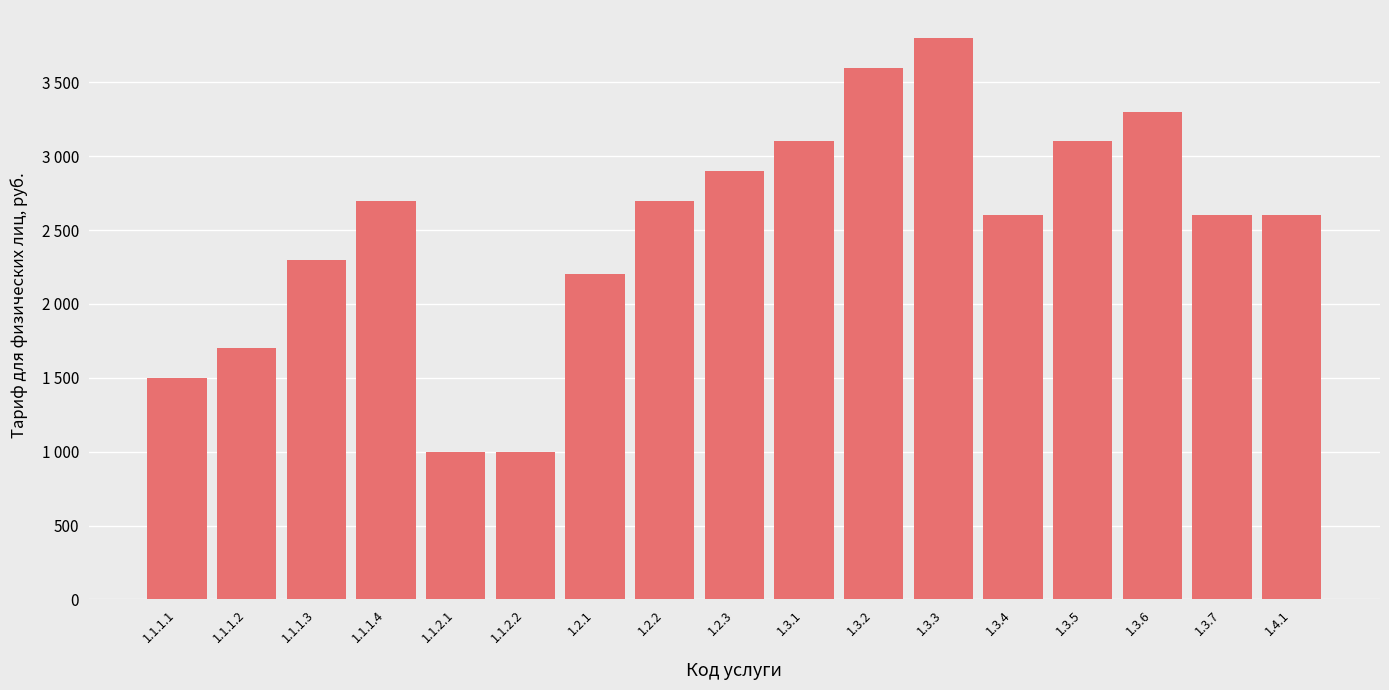

Approximately how many times larger is the value at 1.4.1 compared to 1.1.1.4?

1.0